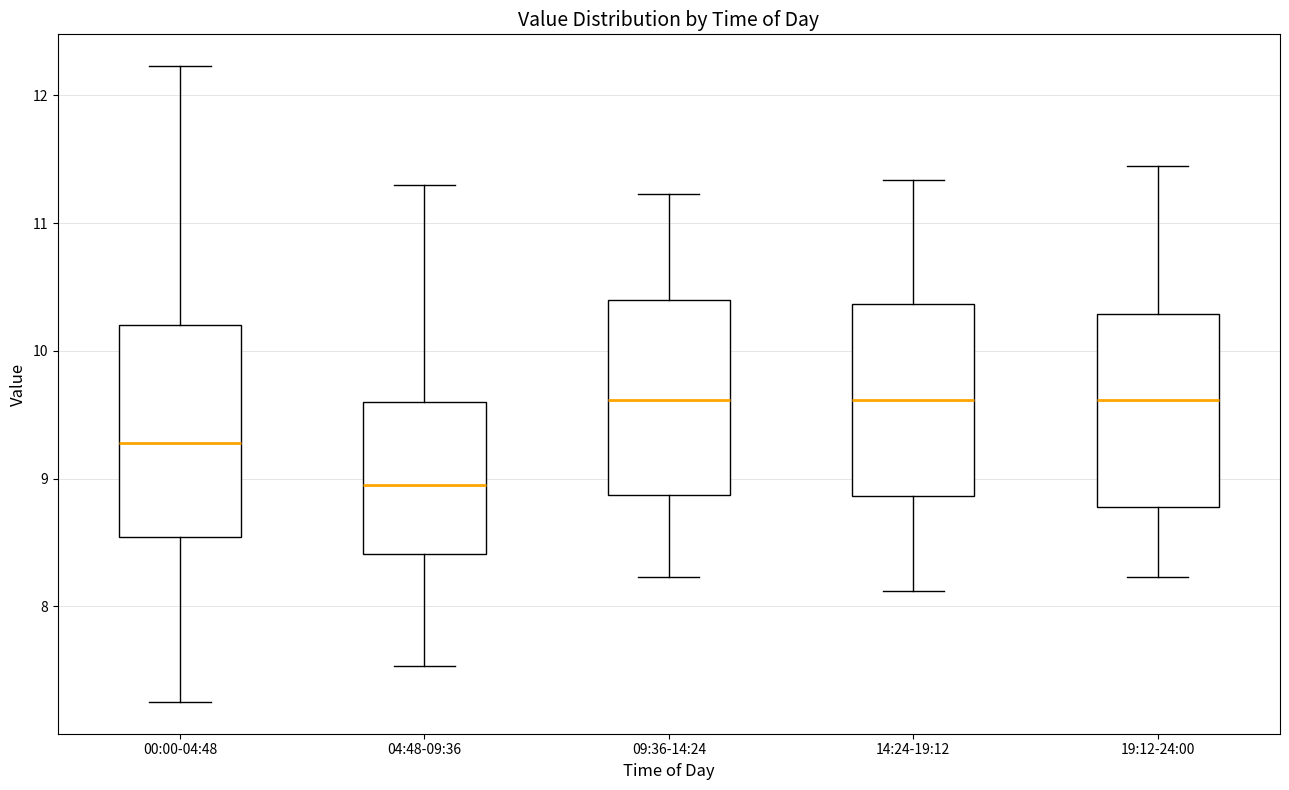

Which box is the tallest, from its lower edge to its upper edge?

00:00-04:48